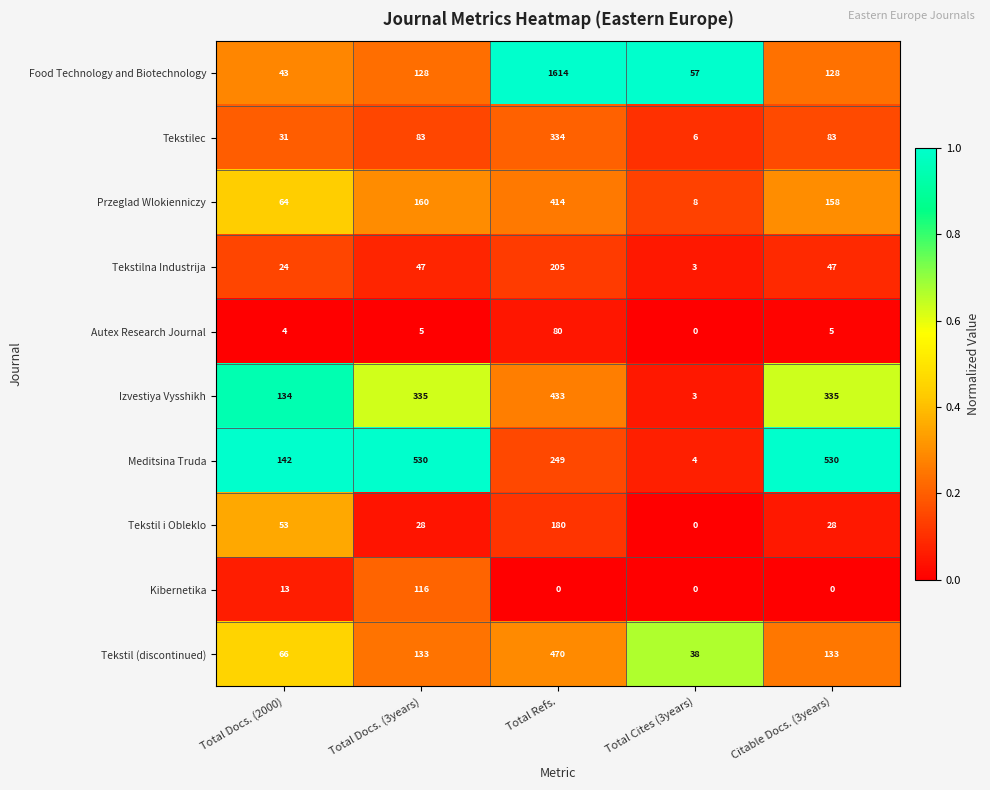

Which series changed the most between Total Docs. (2000) and Citable Docs. (3years)?

Meditsina Truda